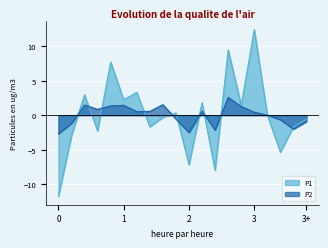

True or false: P1 and P2 cross at least once.

True